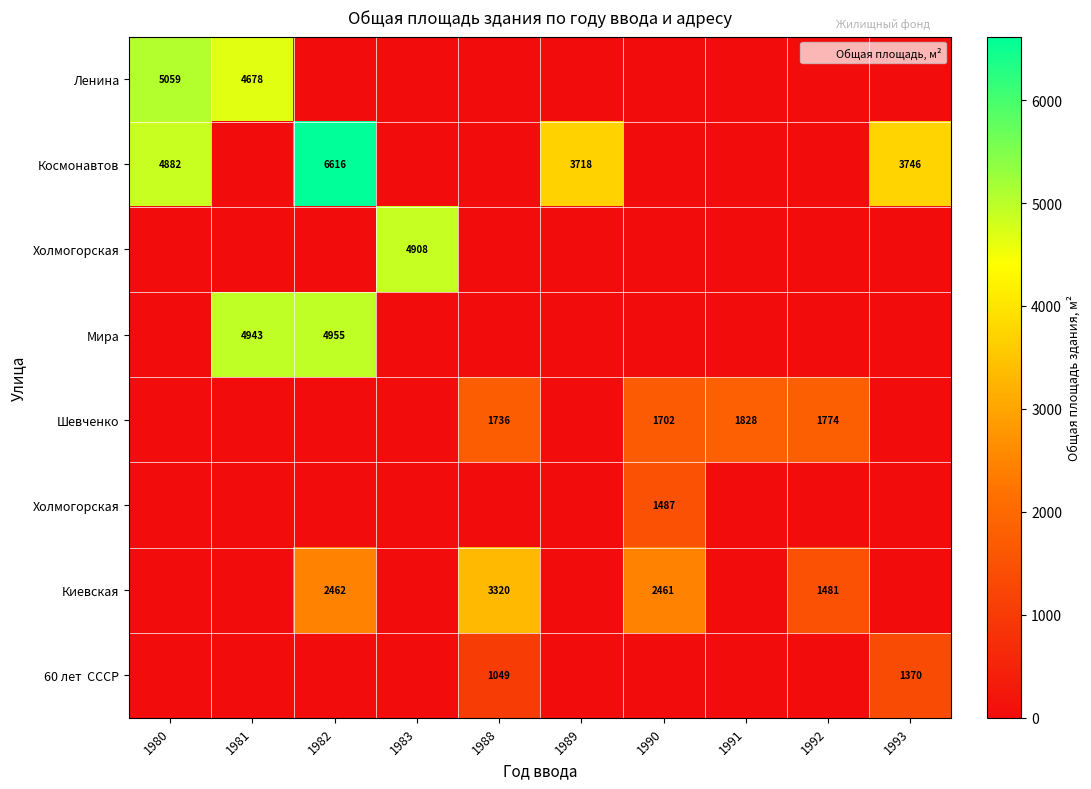

At which category is the sum across all series the highest?

1982